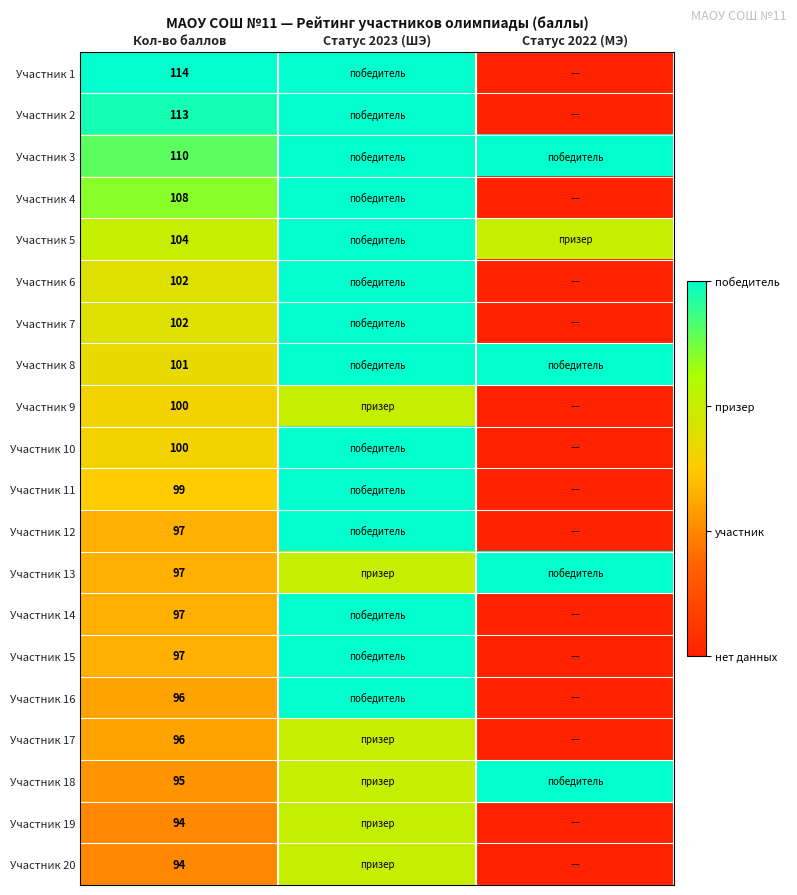

The value of Участник 16 at Кол-во баллов is 34. True or false?

False